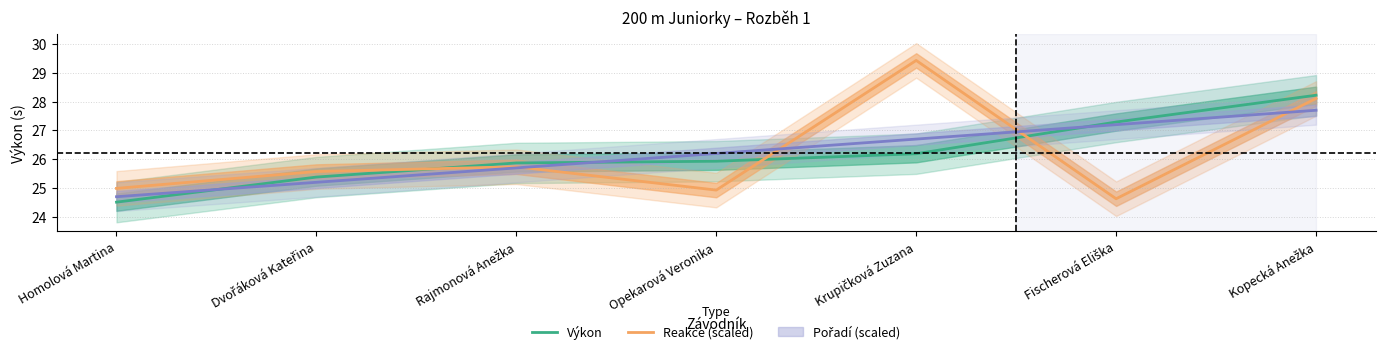

How many values in the Reakce (scaled) series exceed 25?

4